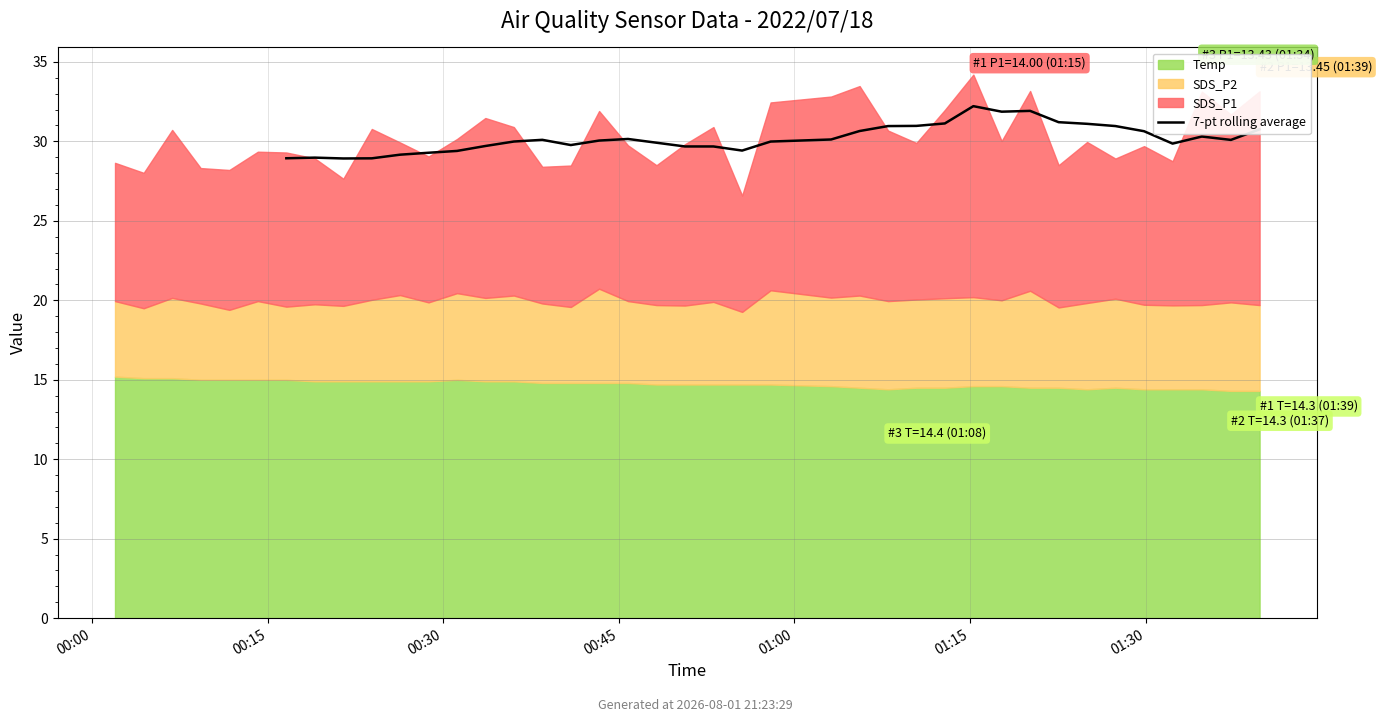

What is the sum of all values?

1026.8